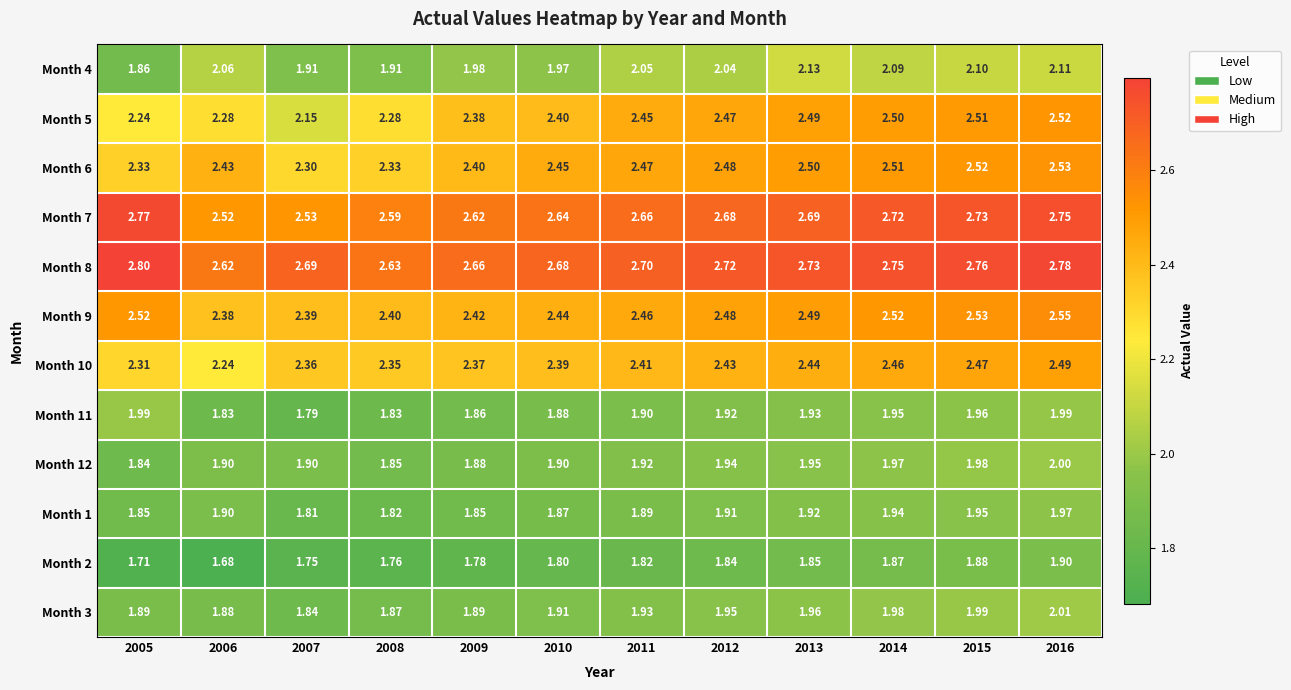

Which series has the largest range (max minus min)?

Month 5